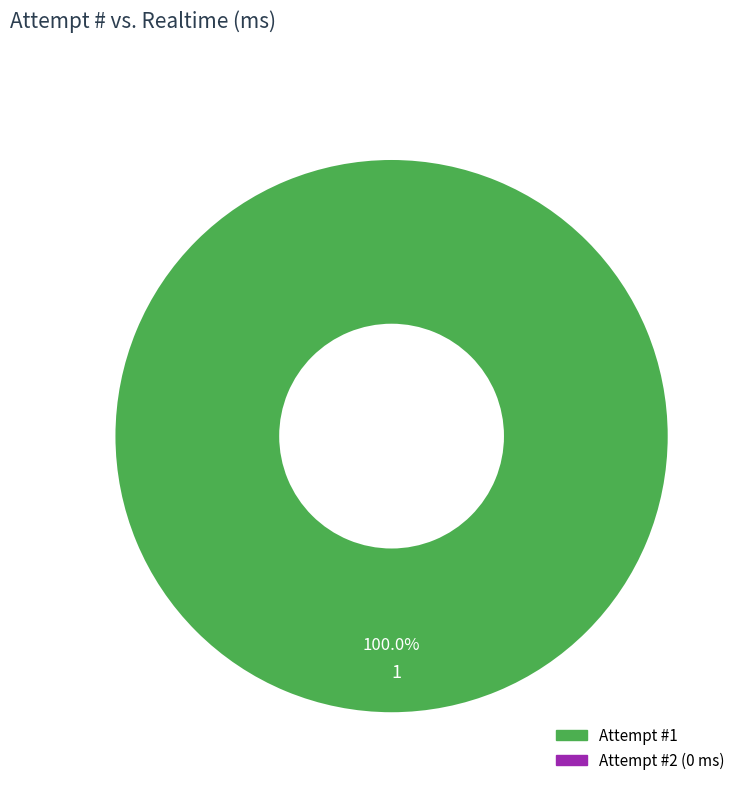

Rank the categories by value from highest to lowest.

1